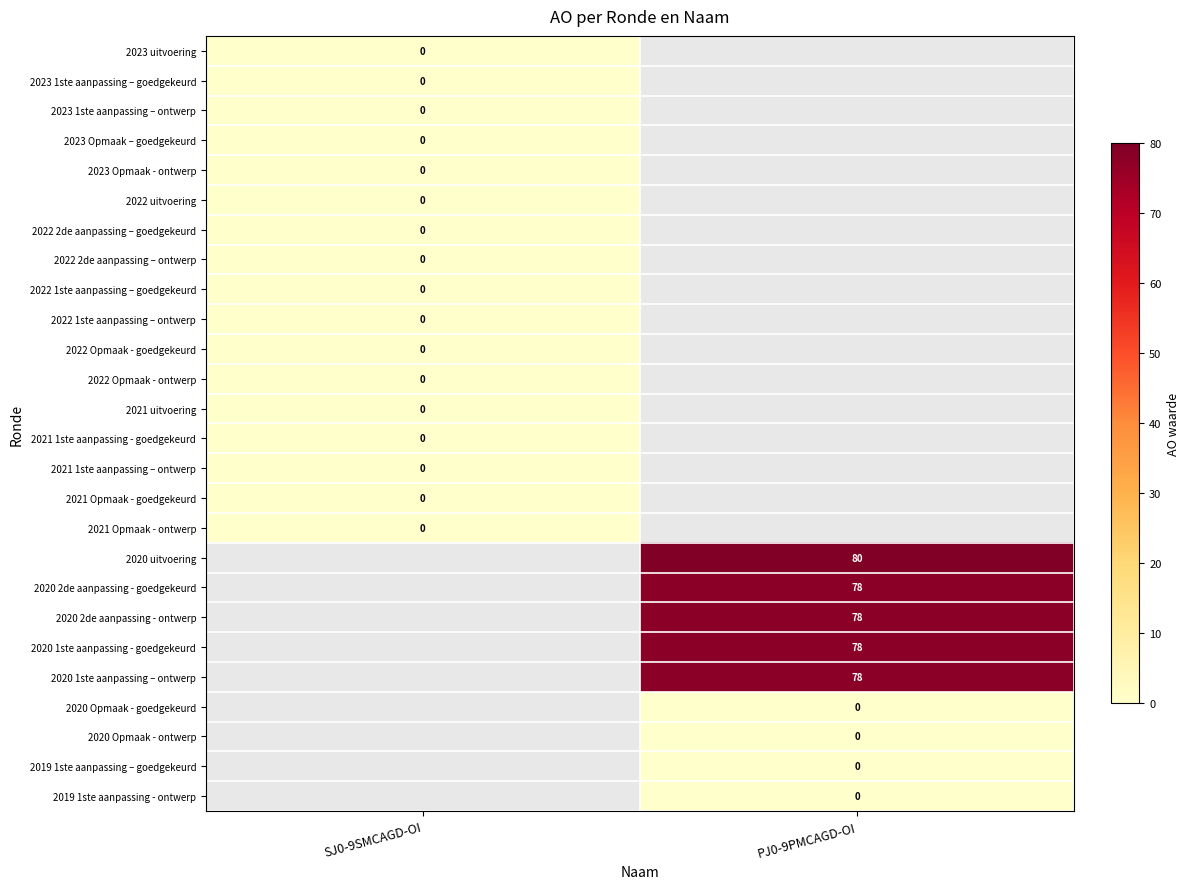

Where is 2021 Opmaak - goedgekeurd nearest to the value 0?

SJ0-9SMCAGD-OI